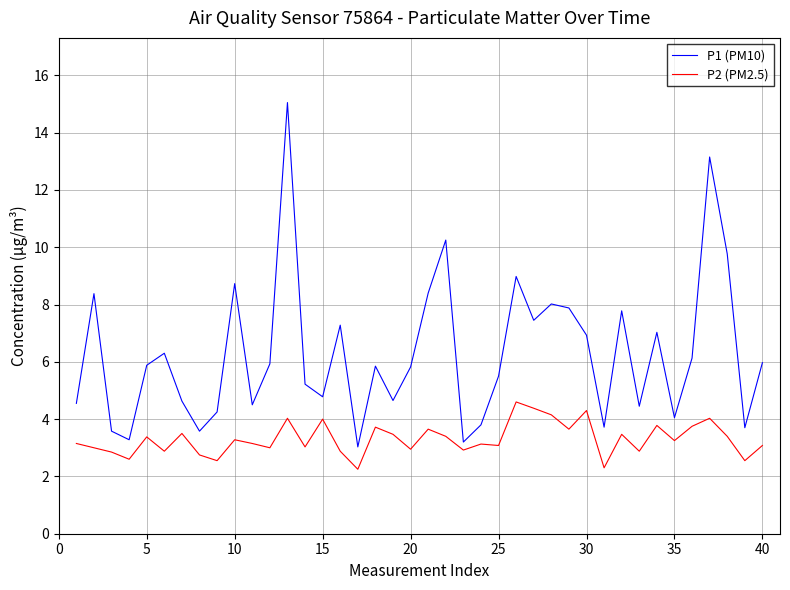

Which series has the largest total across all categories?

P1 (PM10)